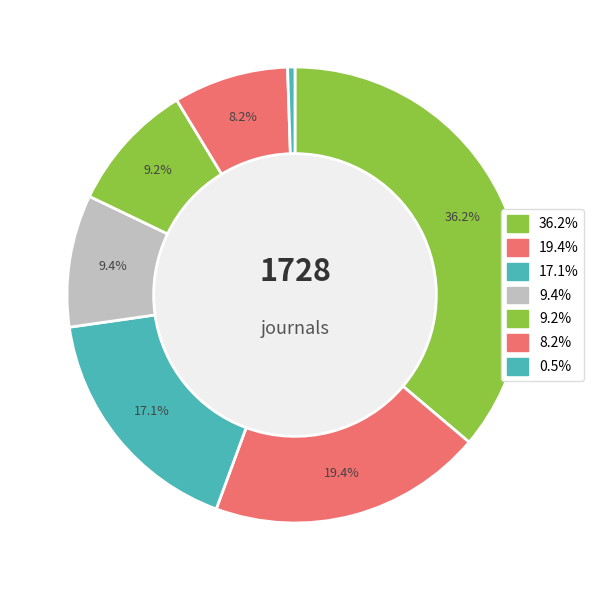

Count the number of slices in the pie.

7